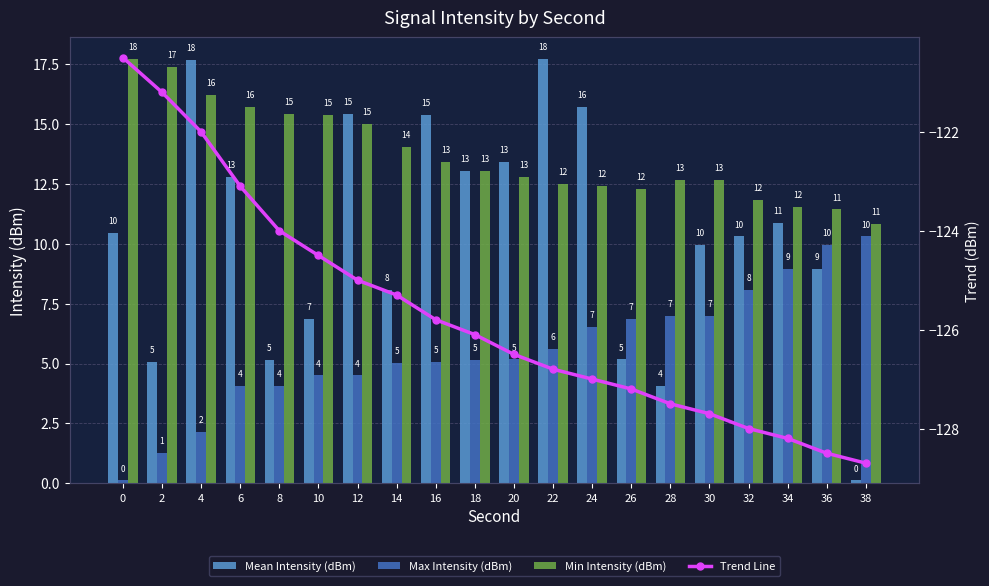

At which category is the sum across all series the highest?

4